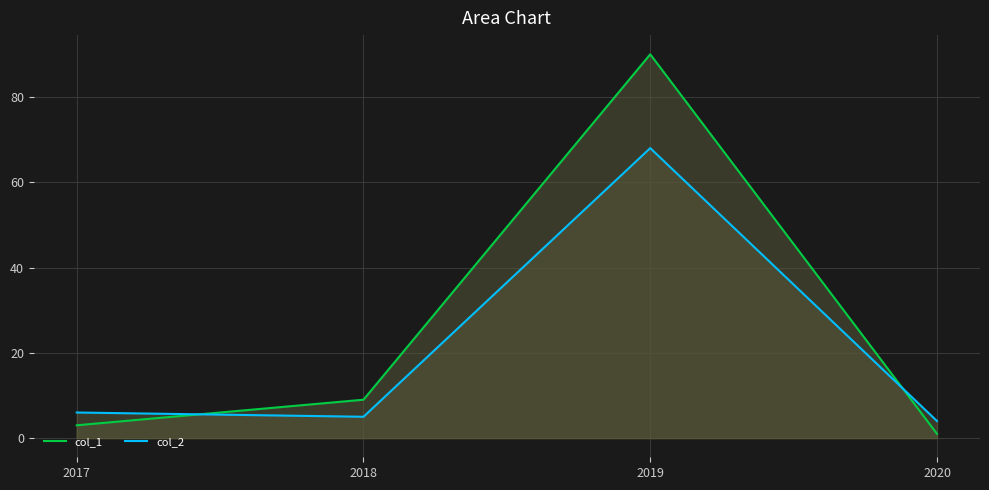

Which series changed the most between 2018 and 2019?

col_1